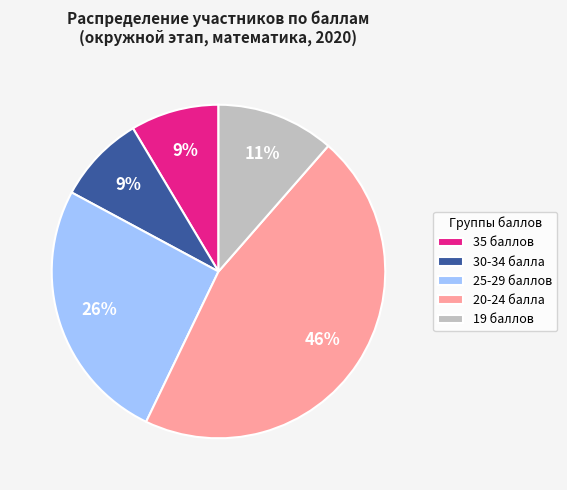

Which category has the biggest portion of the pie?

20-24 балла